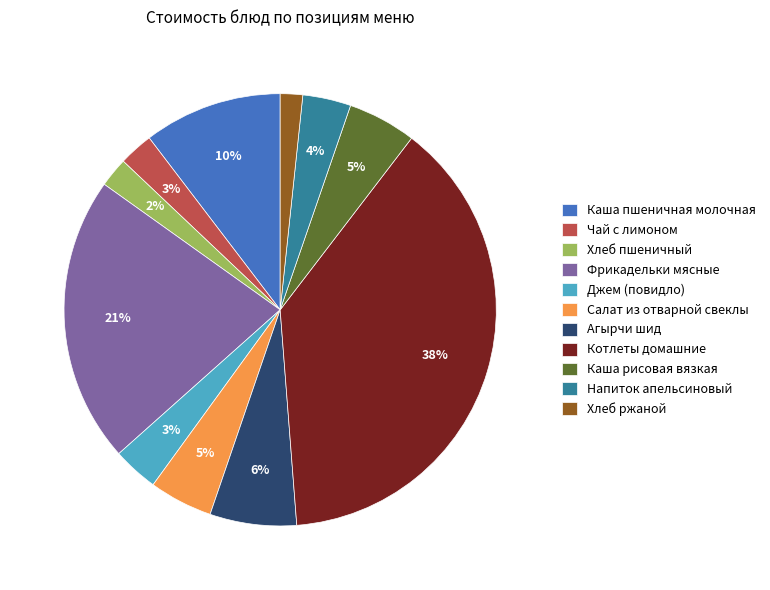

Is there a majority slice in this chart?

No